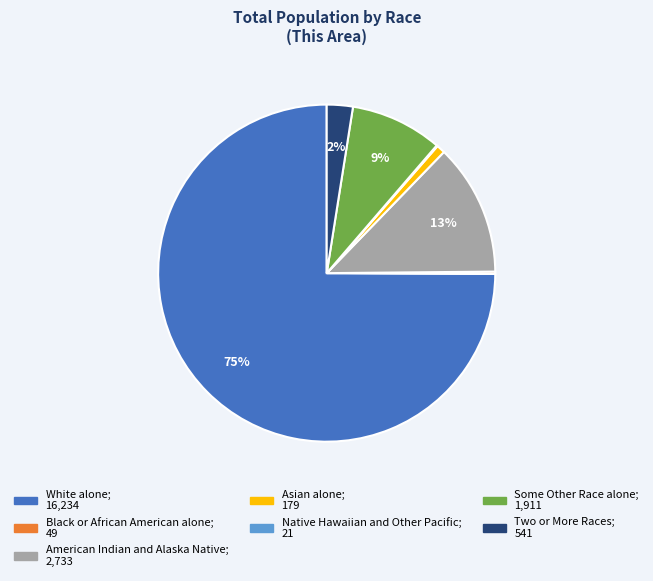

To the nearest percent, what is the average slice percentage?

14%